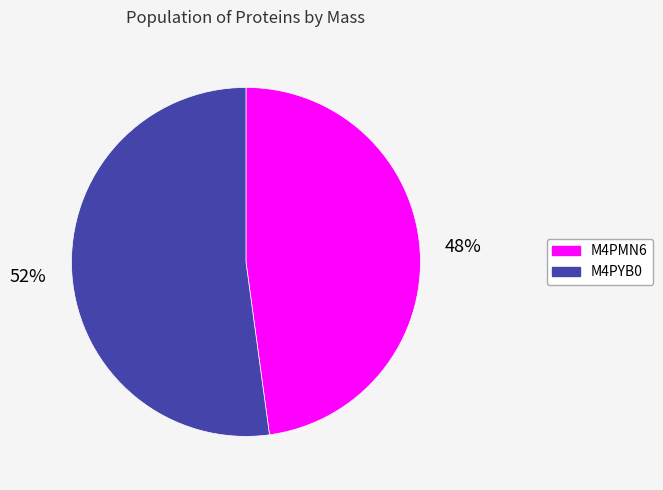

Does any single category account for the majority?

Yes